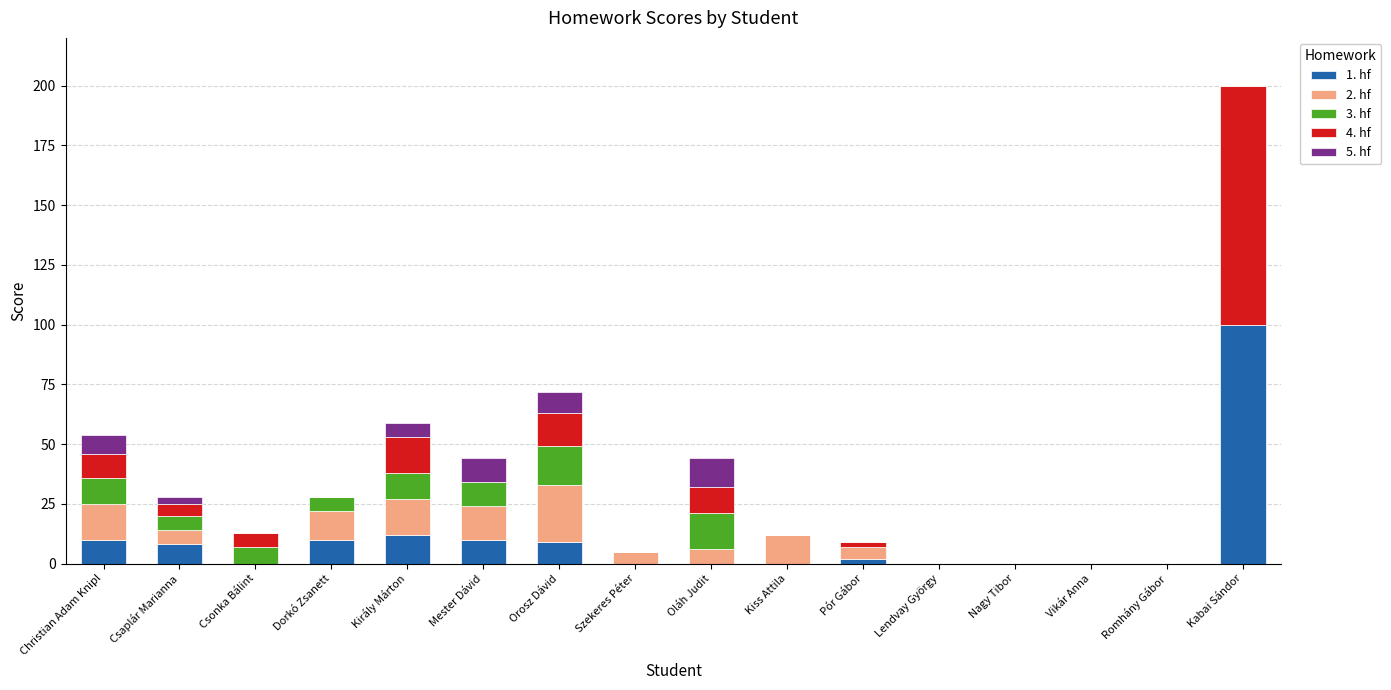

Which category has the highest value in the 1. hf series?

Kabai Sándor